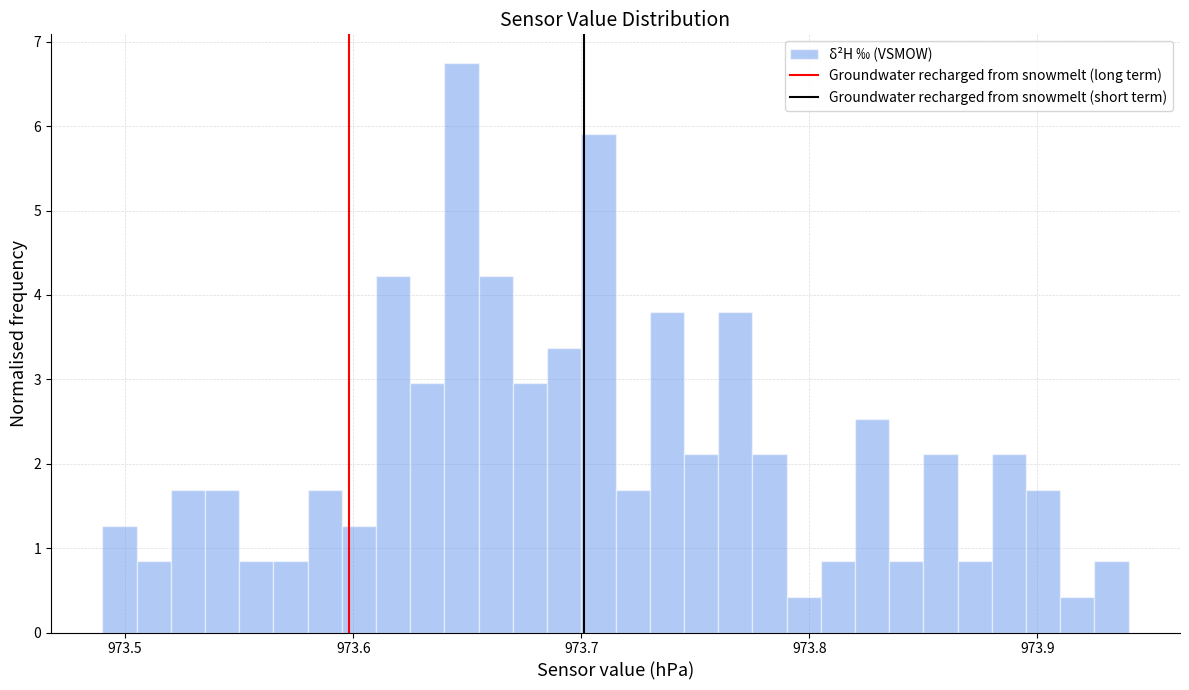

Around what value on the x-axis is the tallest bar? Give the approximate position of its centre, as read against the axis.

973.65